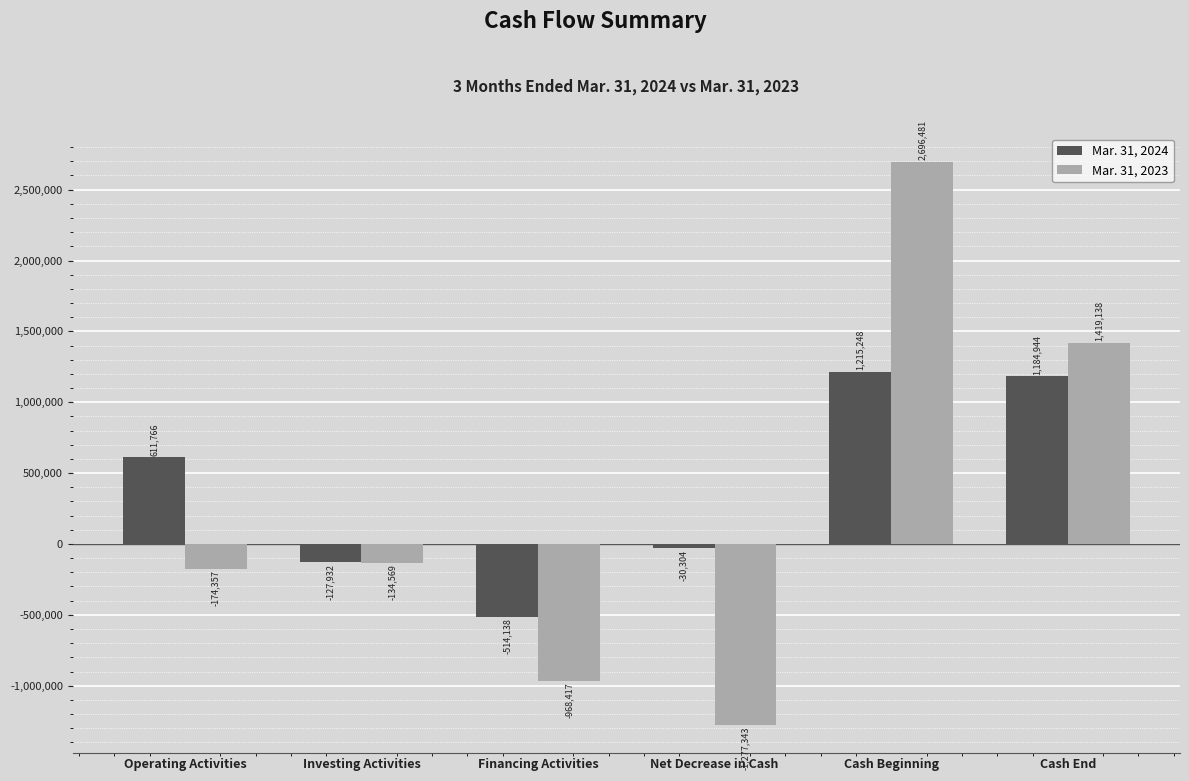

Reading left to right, transcribe all the data shown in this chart.

Mar. 31, 2024: 611766	-127932	-514138	-30304	1215248	1184944
Mar. 31, 2023: -174357	-134569	-968417	-1277343	2696481	1419138